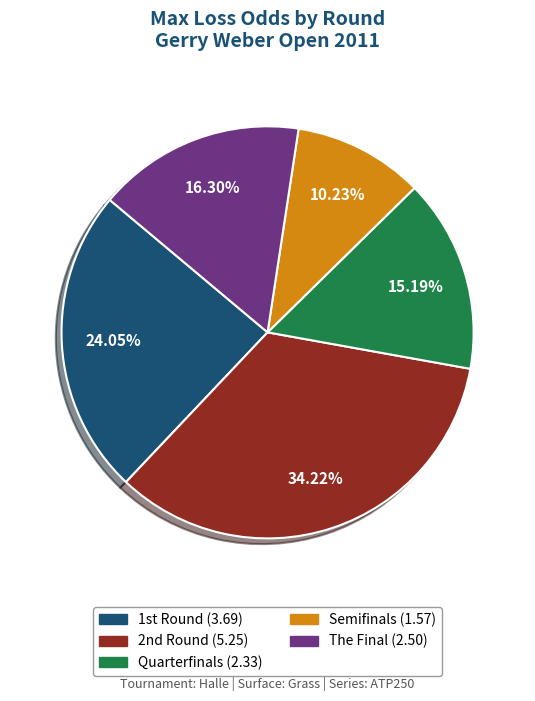

Is there any slice that represents more than half of the pie?

No